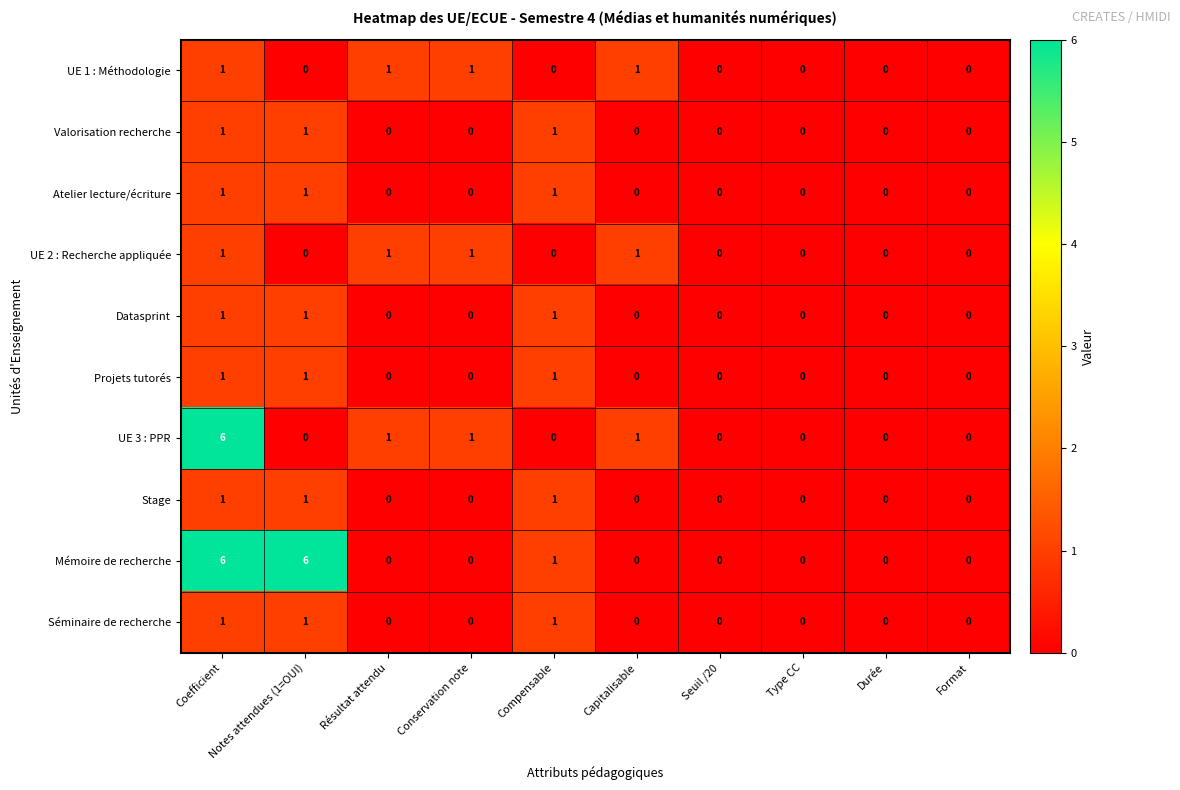

Which series changed the most between Coefficient and Compensable?

UE 3 : PPR